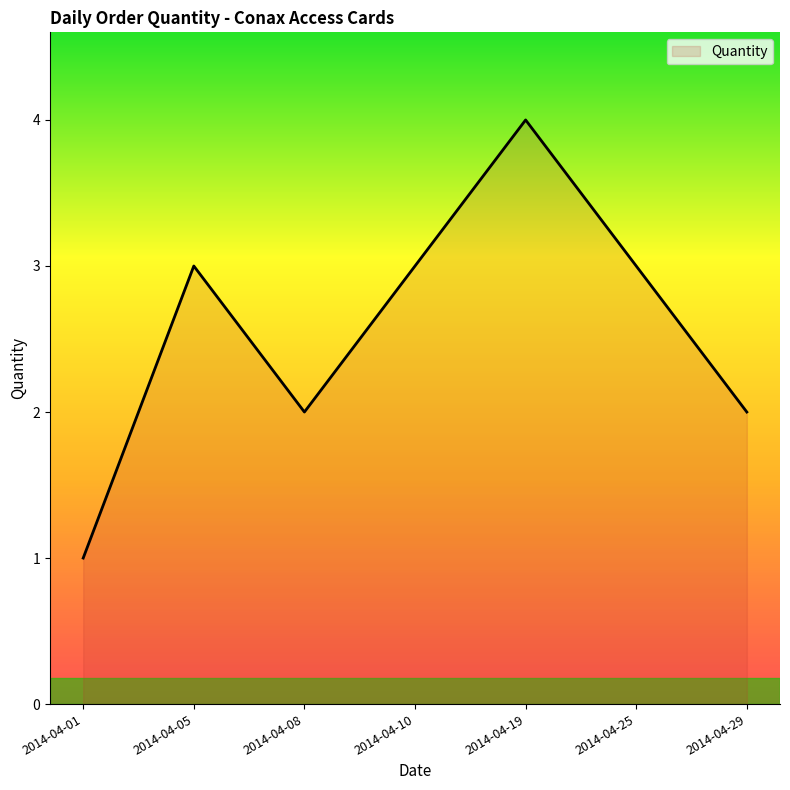

How many categories are shown in the chart?

7